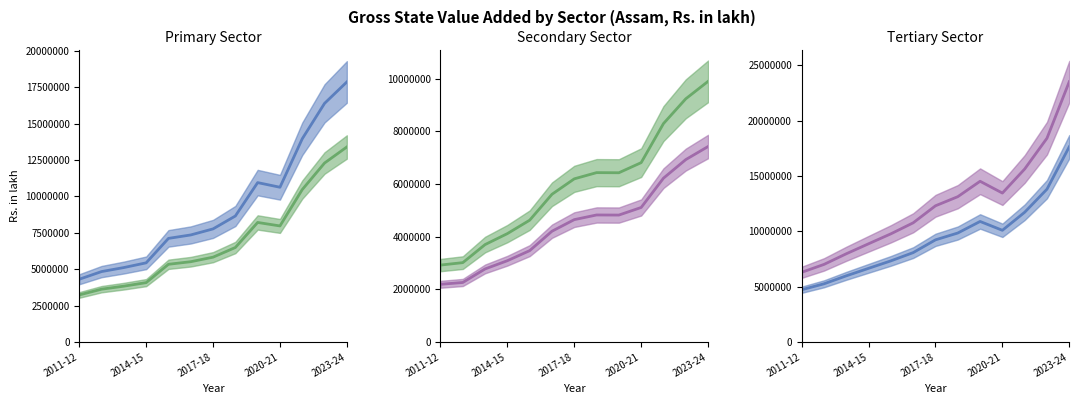

What is the lowest value of the Primary (adj) series?

3234826.5